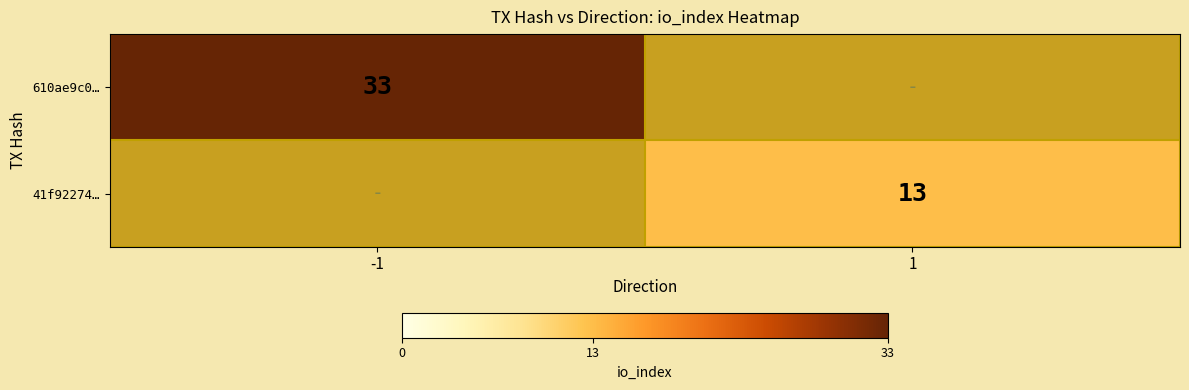

The value of 41f92274… at 1 is 3. True or false?

False